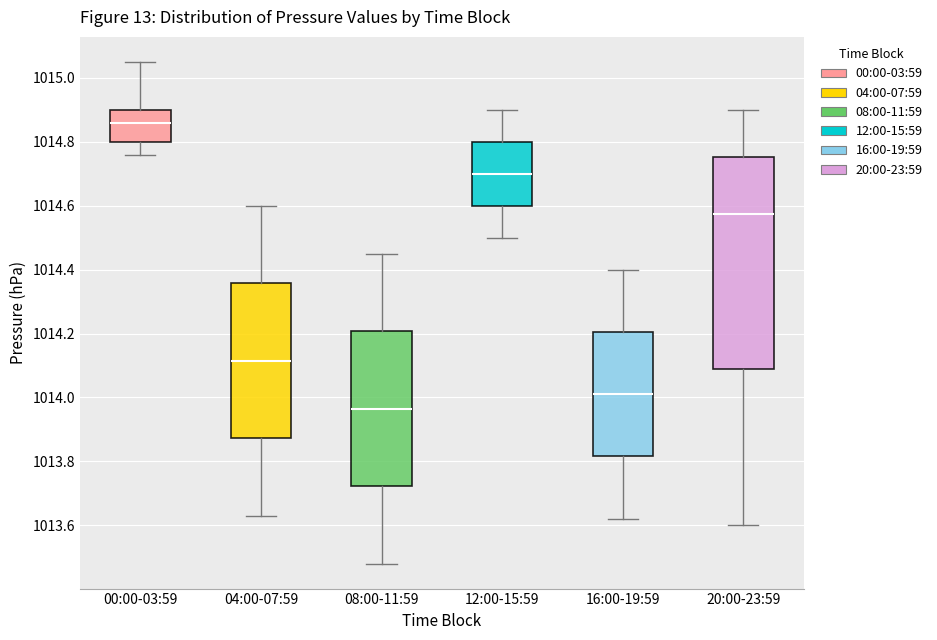

Where does the median line of the box for 08:00-11:59 sit on the y-axis? The values are not printed on the chart, so give them approximately, as read against the axis.

1013.96